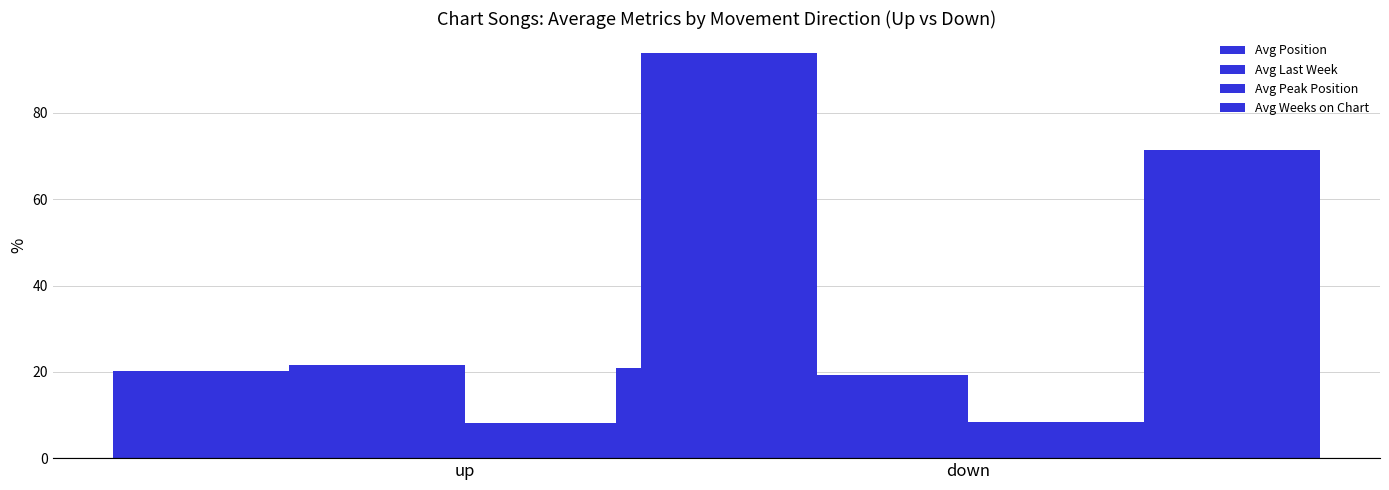

At how many categories does at least one series exceed 47?

2